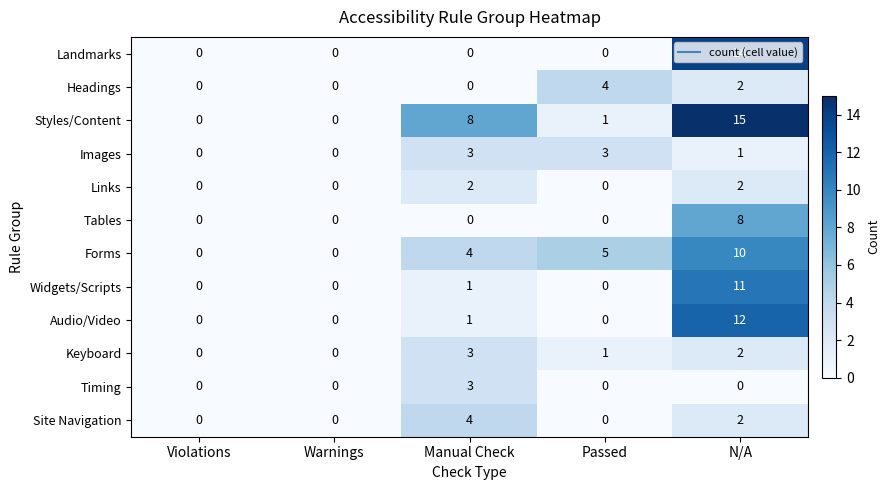

Is it true that Site Navigation equals 2 at N/A?

True